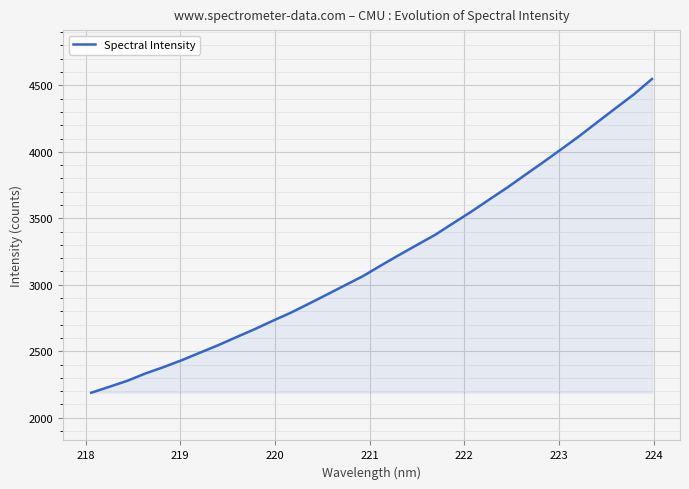

Reading right to left, what are all the values shown in this chart?

4547.9	4432.4	4329.5	4225.6	4120.7	4021.5	3923.6	3828.2	3732.0	3641.5	3549.7	3463.0	3375.5	3299.5	3223.1	3144.6	3063.8	2994.8	2924.9	2855.9	2788.2	2727.4	2664.1	2605.0	2544.6	2488.7	2432.6	2380.9	2333.0	2278.0	2232.4	2187.9